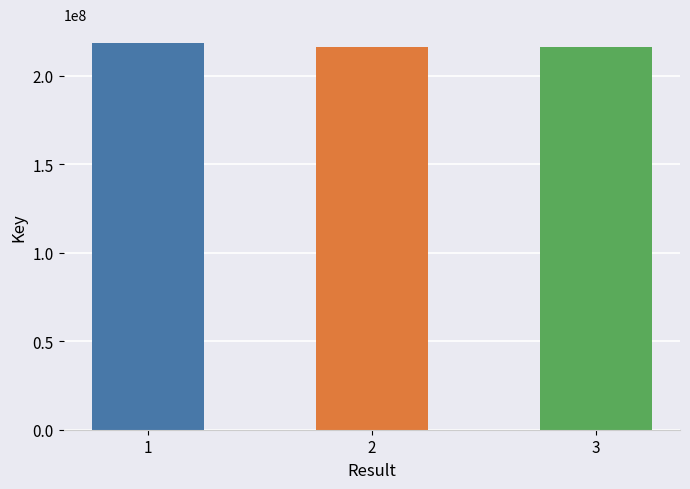

What is the maximum value shown in the chart?

218355451